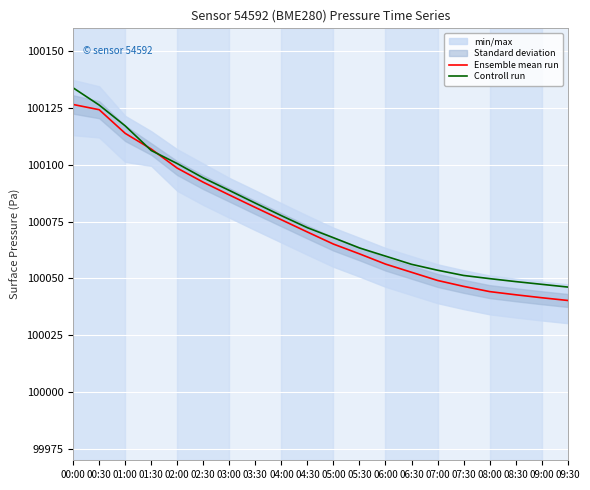

After their last crossing, which series has the higher values: Controll run or Ensemble mean run?

Controll run